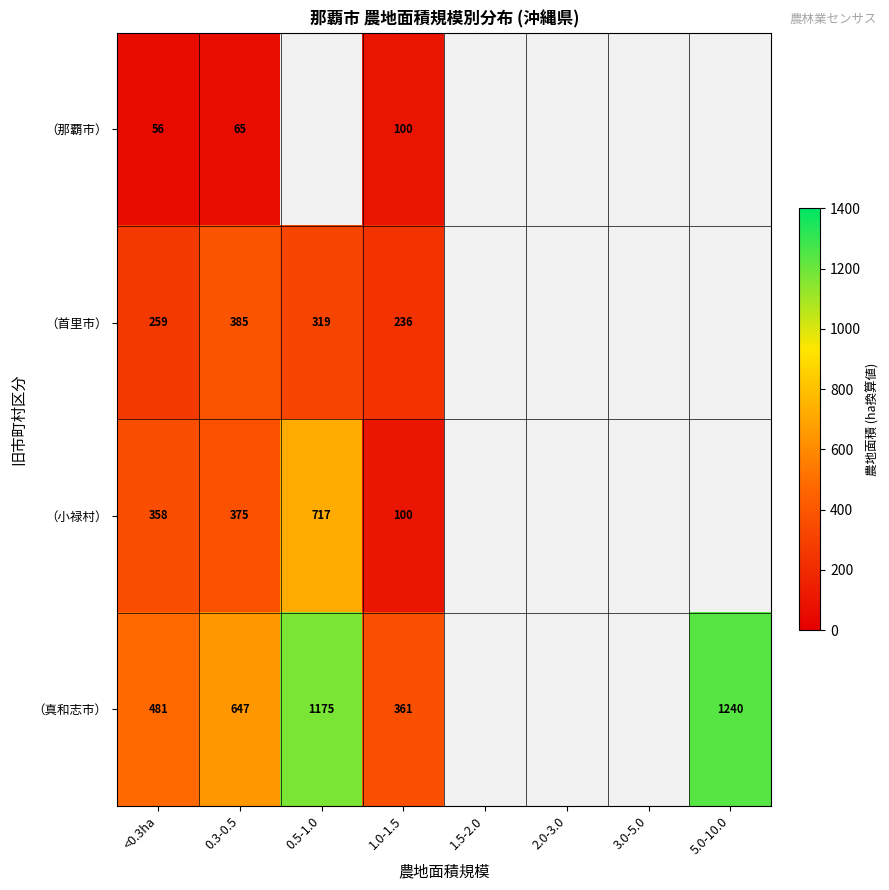

Which category has the highest value across all series?

5.0-10.0